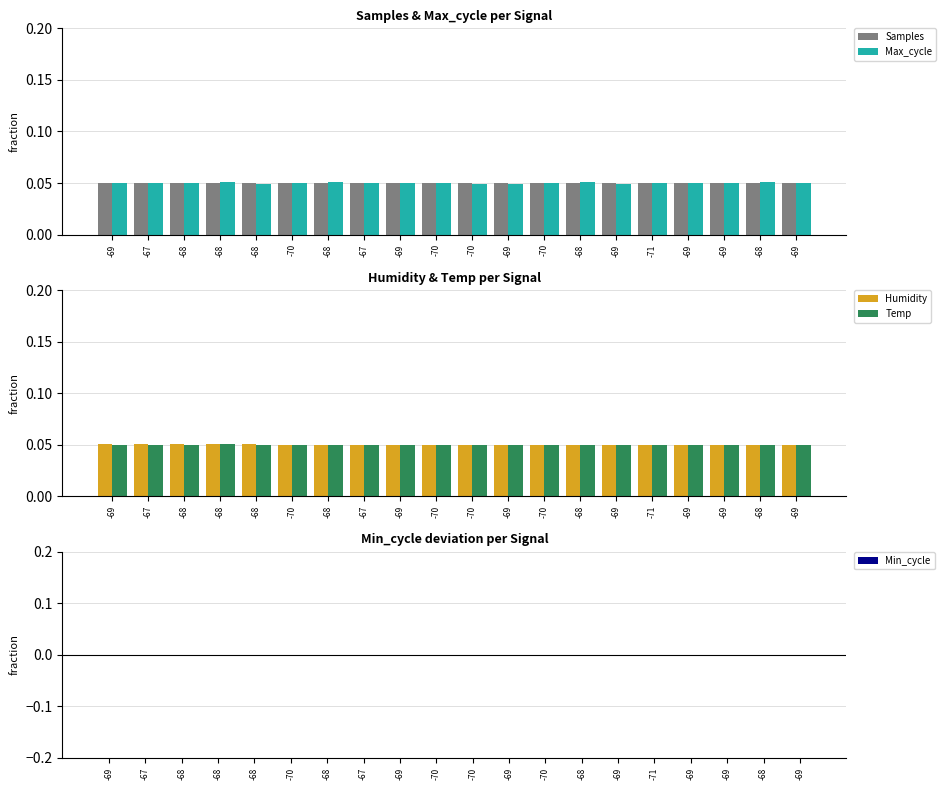

Which has a higher value, -70 or -69?

-69